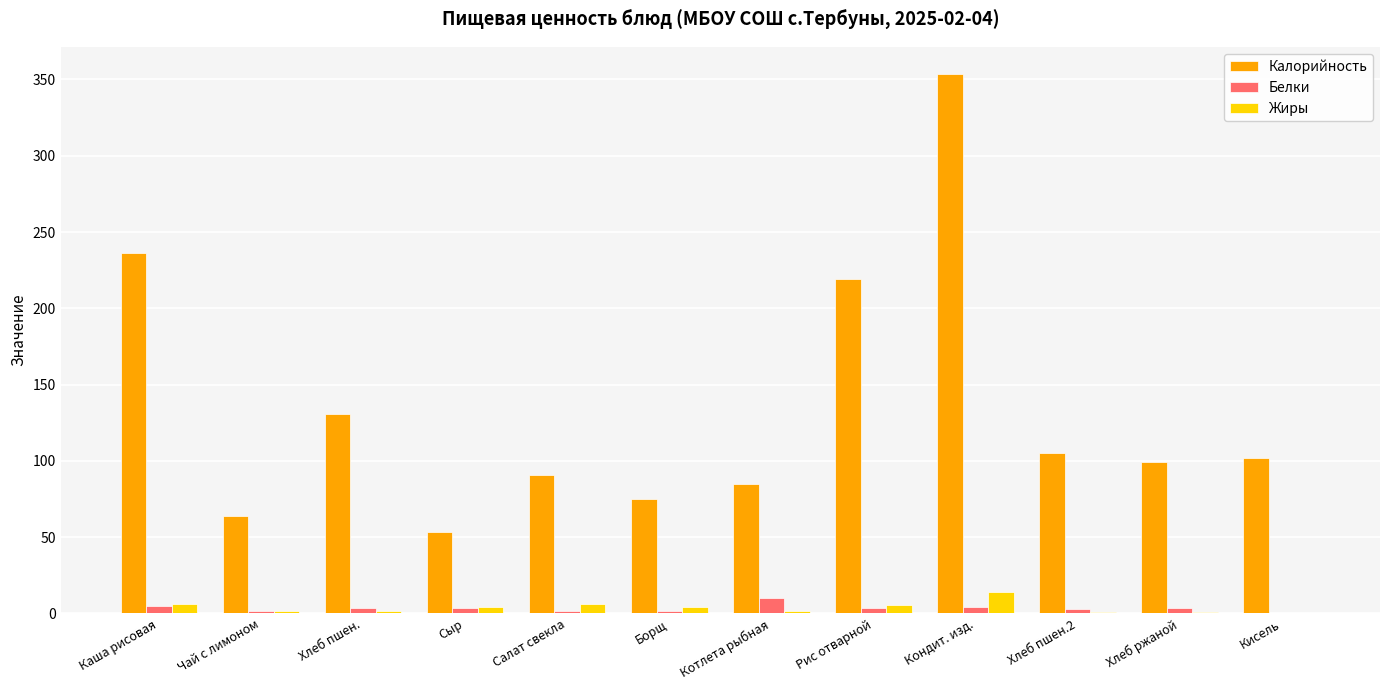

What value does the Жиры series have at Хлеб пшен.?

1.6